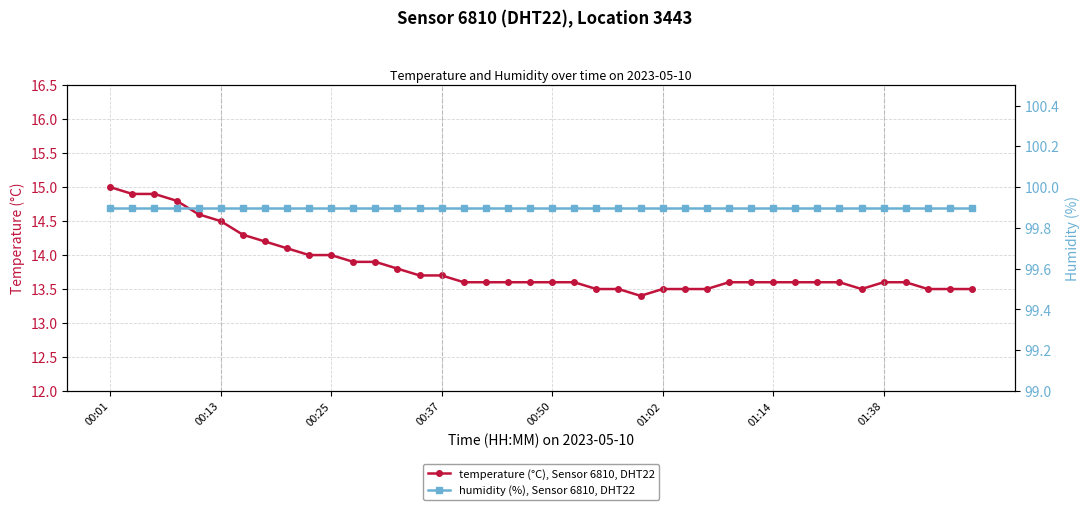

True or false: temperature (°C), Sensor 6810, DHT22 and humidity (%), Sensor 6810, DHT22 intersect in this chart.

False